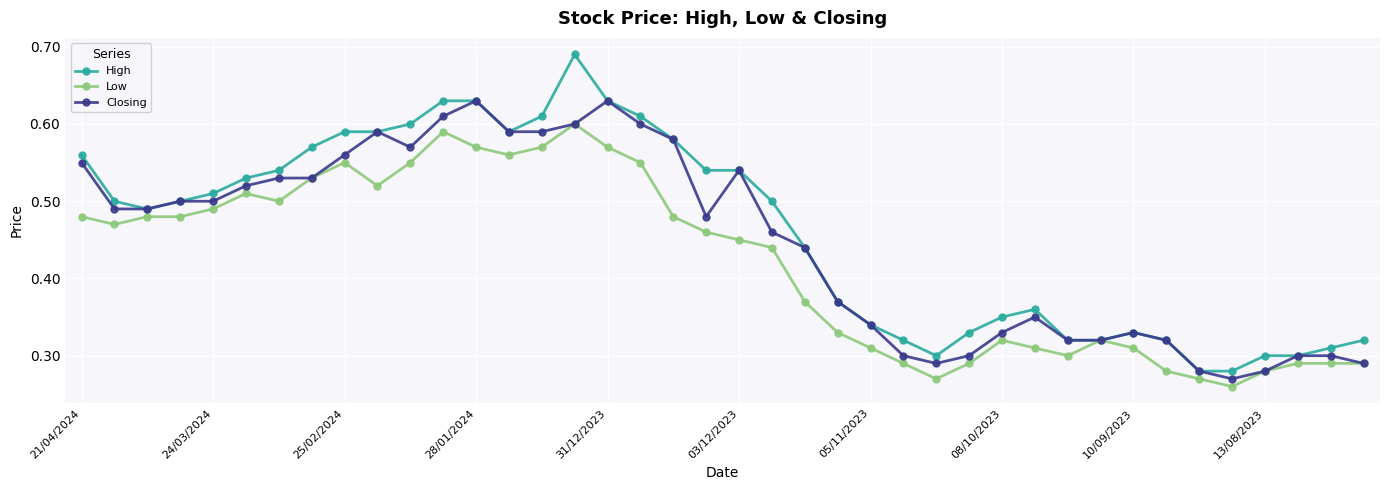

List the series in order of their overall mean, highest first.

High, Closing, Low